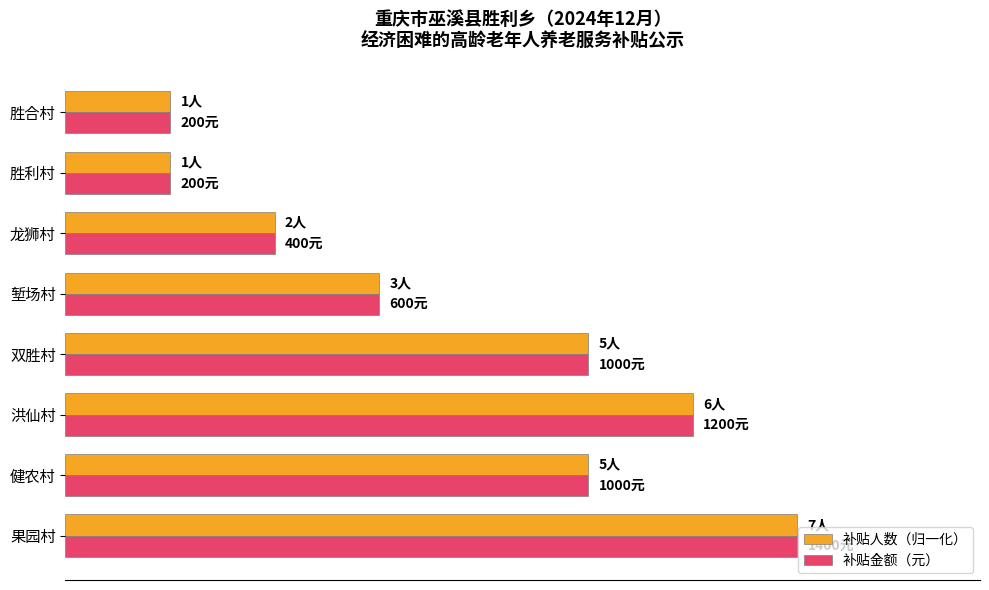

What are all the series names shown in the legend?

补贴人数（归一化）, 补贴金额（元）